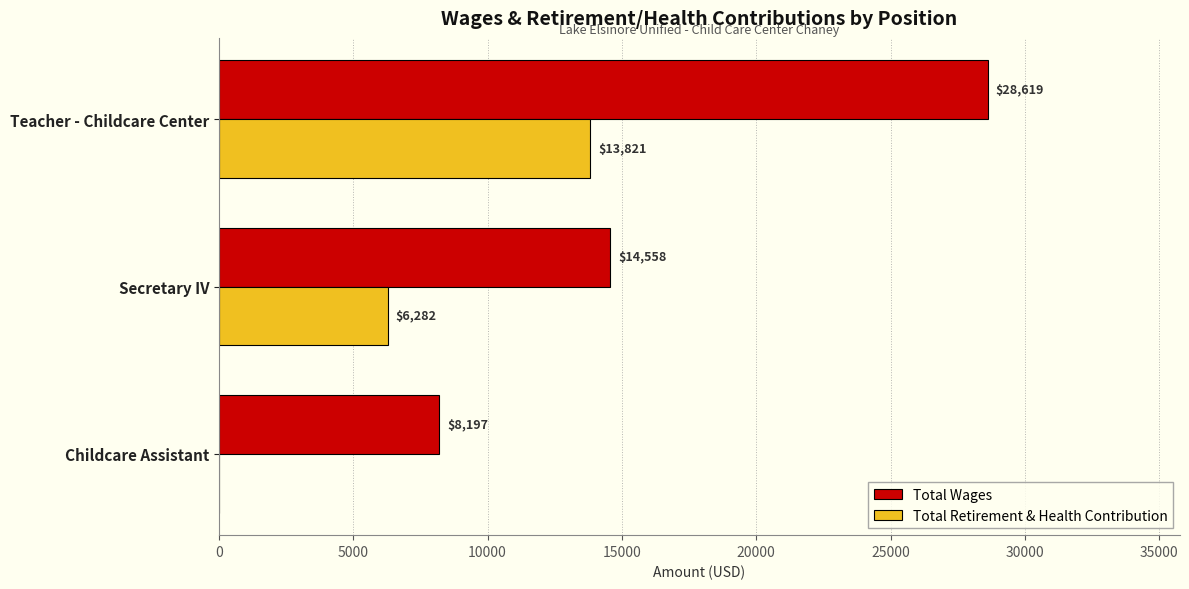

What is the sum of all Total Retirement & Health Contribution values?

20103